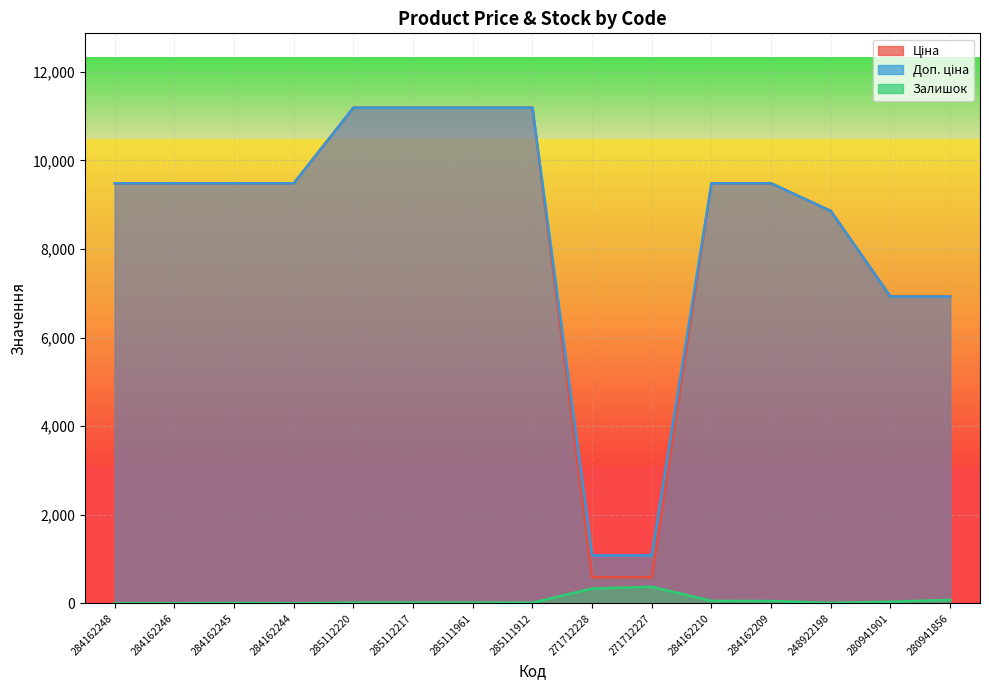

What is the maximum value shown in the chart?

11188.2